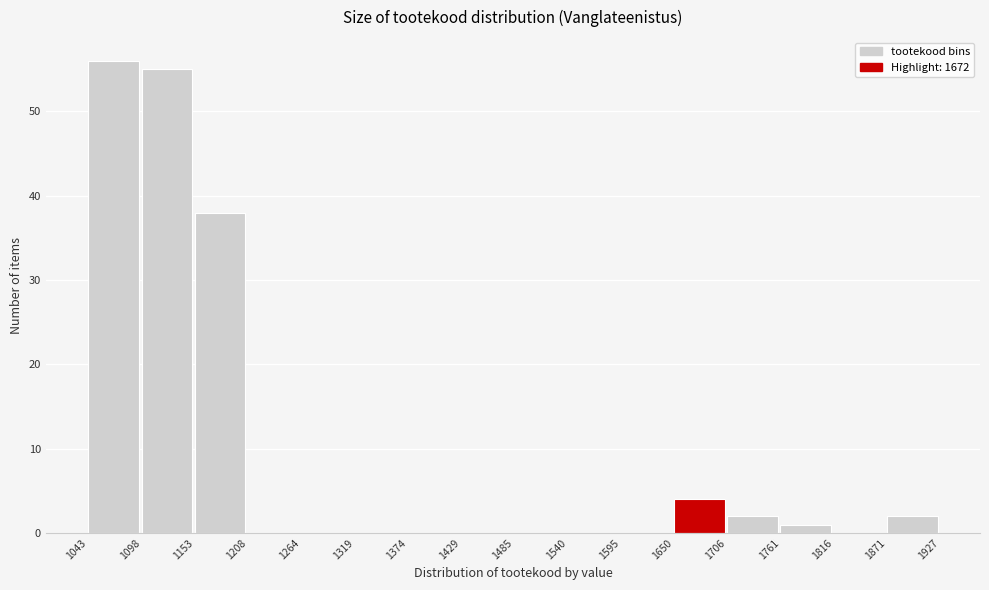

Reading left to right, transcribe this chart: for each bar, give the range it covers on the x-axis and its height. The values are not printed on the chart, so give them approximately, as read against the axis.

1043 to 1098: 56
1098 to 1153: 55
1153 to 1208: 38
1208 to 1264: 0
1264 to 1319: 0
1319 to 1374: 0
1374 to 1429: 0
1429 to 1485: 0
1485 to 1540: 0
1540 to 1595: 0
1595 to 1650: 0
1650 to 1706: 4
1706 to 1761: 2
1761 to 1816: 1
1816 to 1871: 0
1871 to 1927: 2